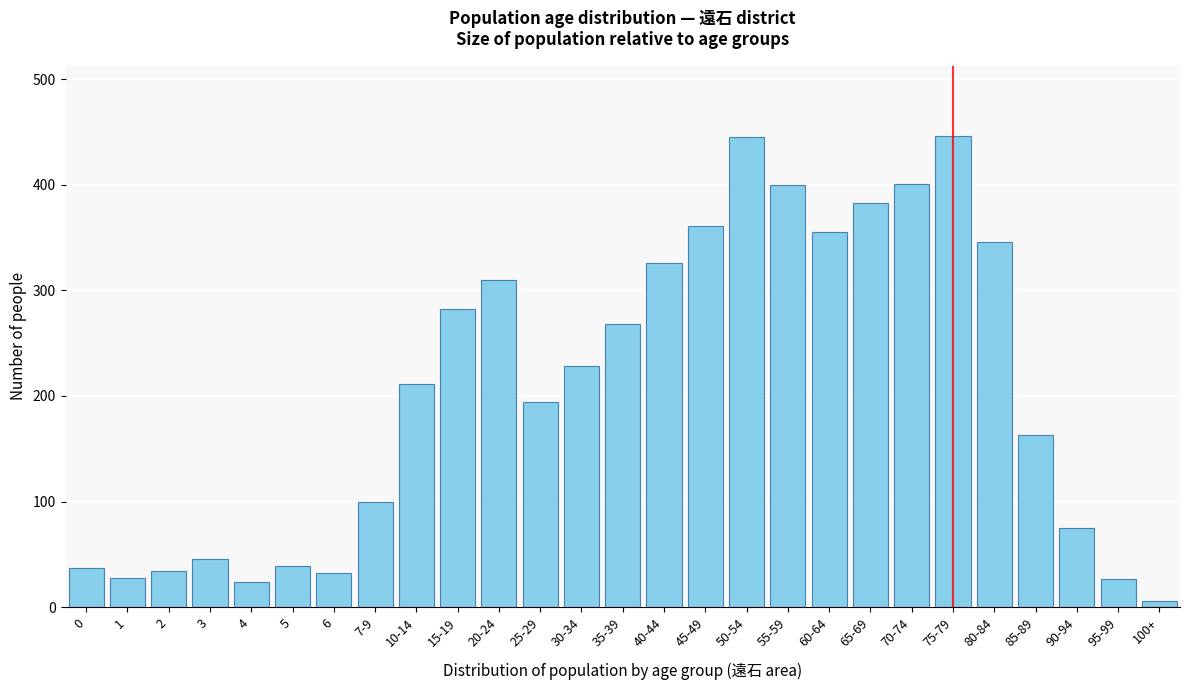

What is the sum of all values?

5567